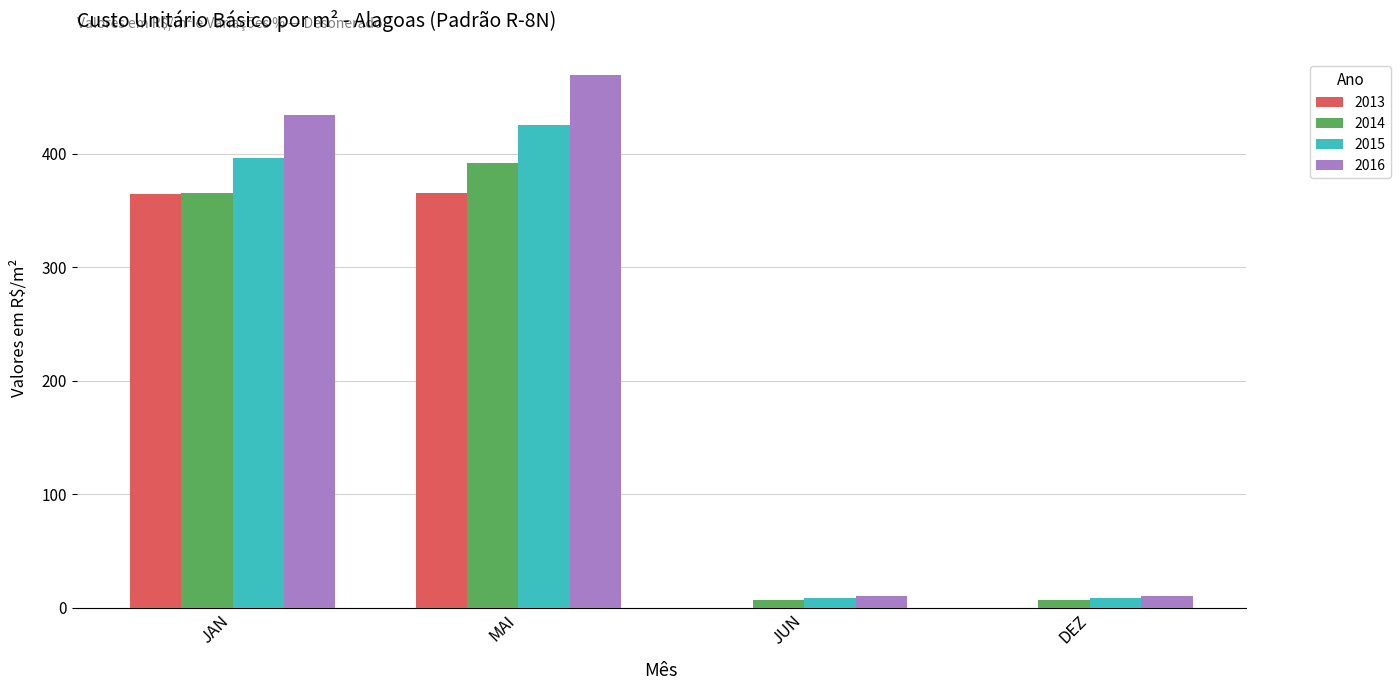

The 2014 series shows 391.9 at MAI. True or false?

True